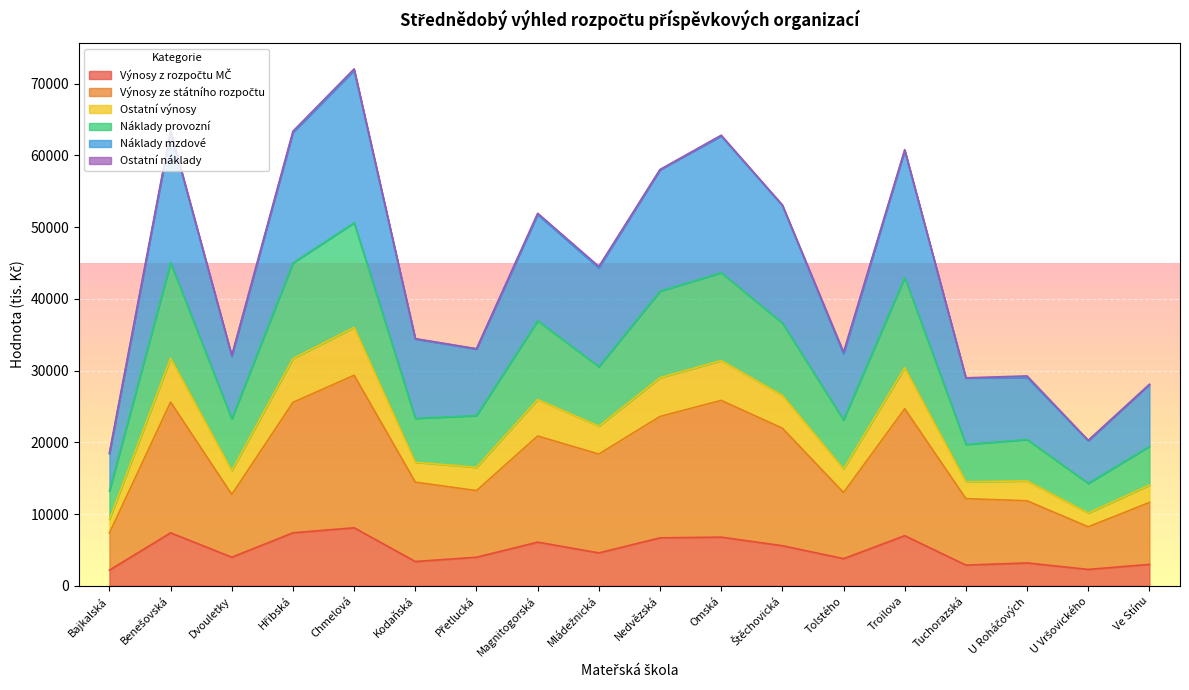

Does the chart display data point markers on the line(s)?

No